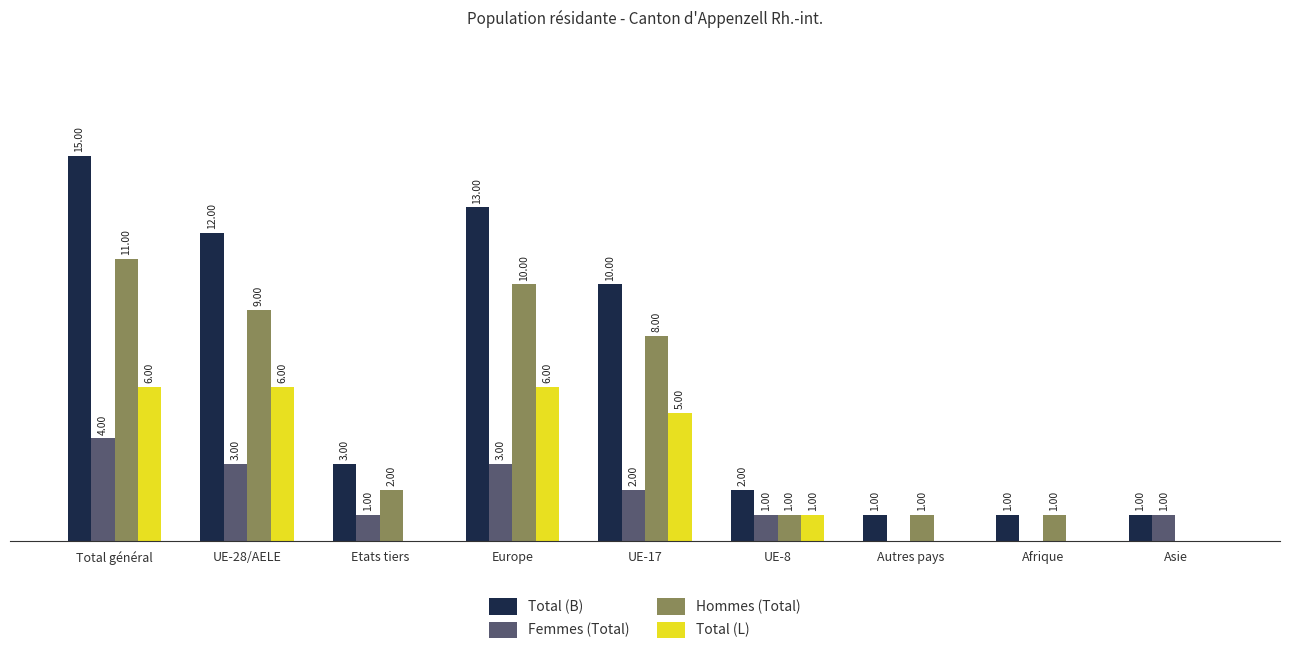

At which category is the sum across all series the highest?

Total général